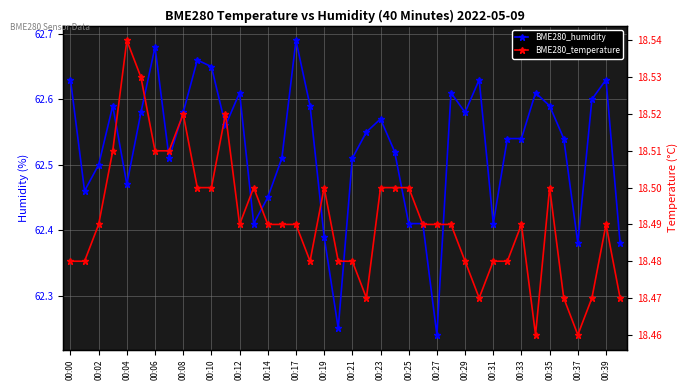

Does the chart display data point markers on the line(s)?

Yes